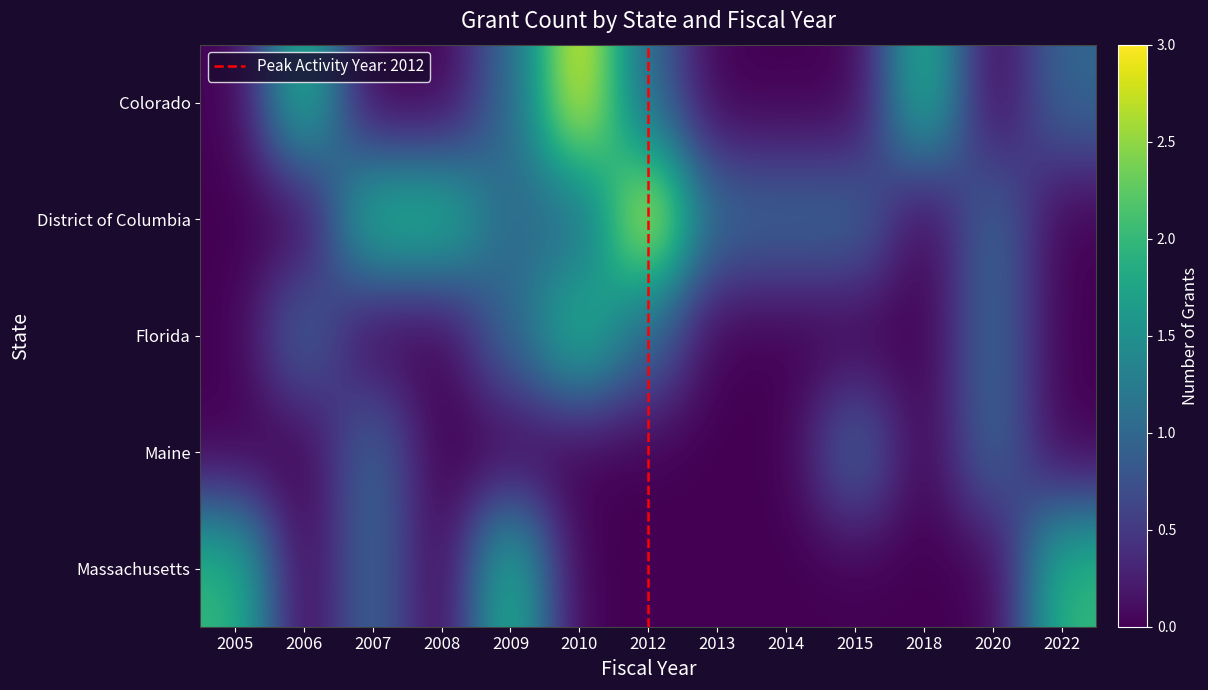

At which category is the sum across all series the highest?

2010